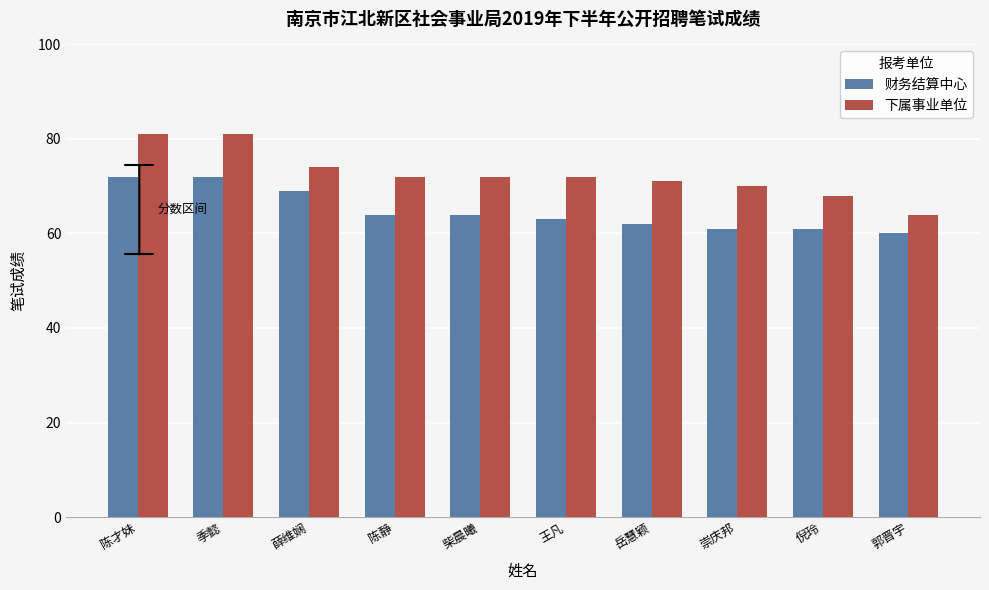

What is the difference between the maximum and minimum values in the 财务结算中心 series?

12